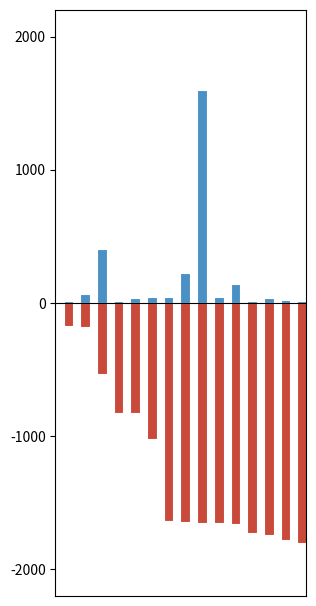

What is the greatest value displayed?

1600.0